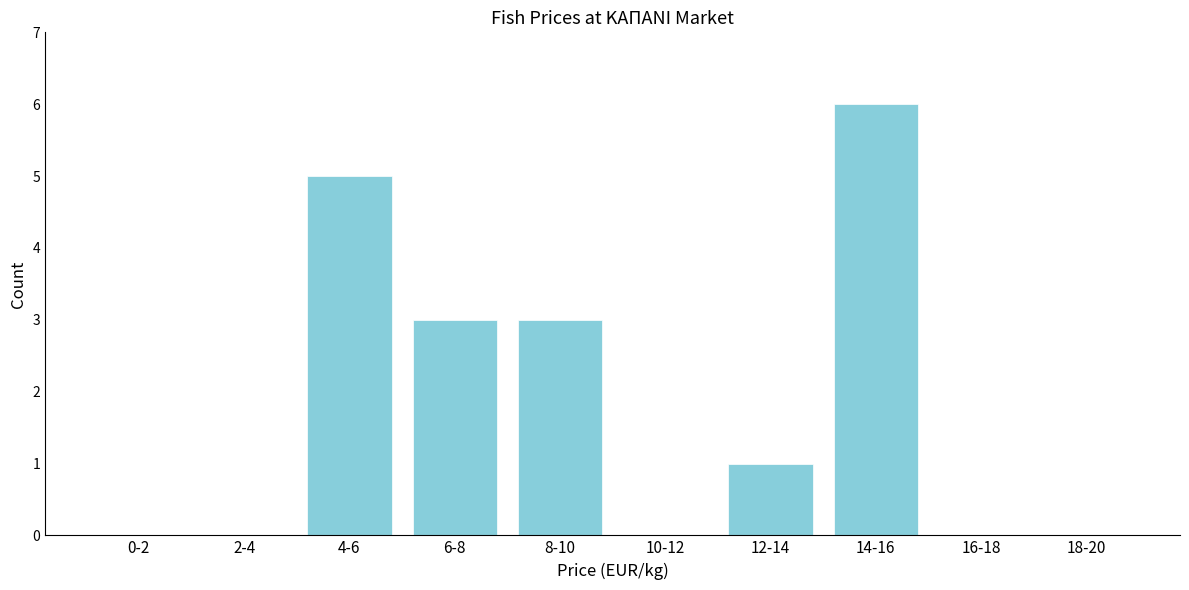

Reading left to right, extract all data points from this chart.

0-2=0	2-4=0	4-6=5	6-8=3	8-10=3	10-12=0	12-14=1	14-16=6	16-18=0	18-20=0